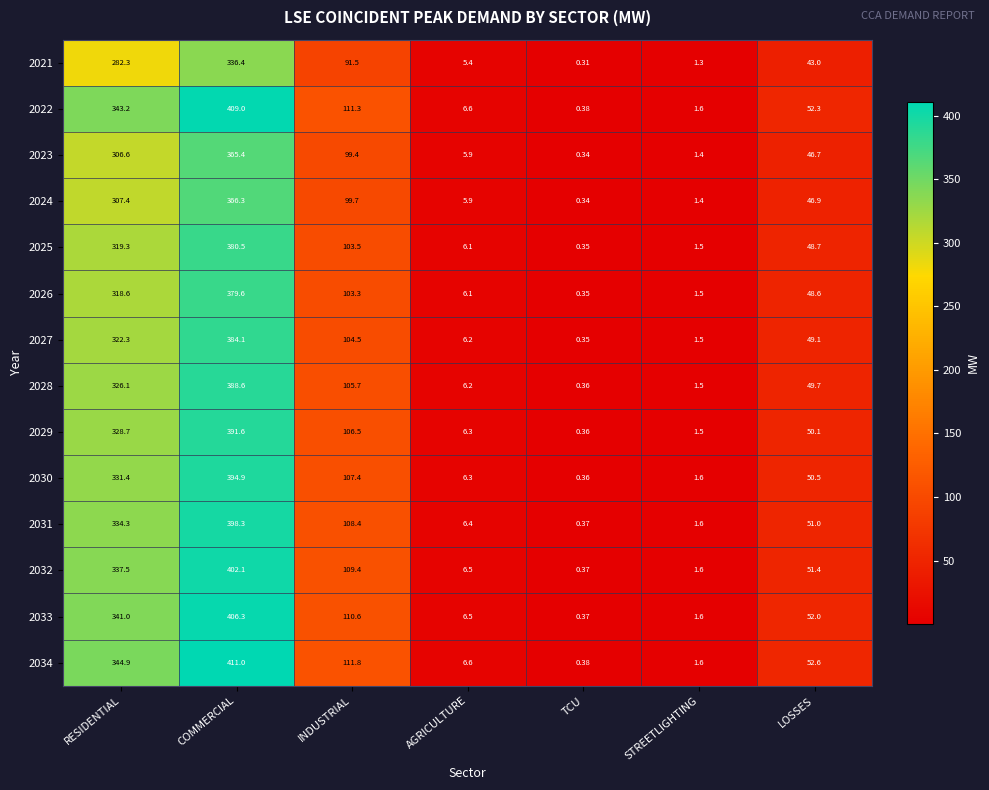

Which category has the highest value in the 2029 series?

COMMERCIAL